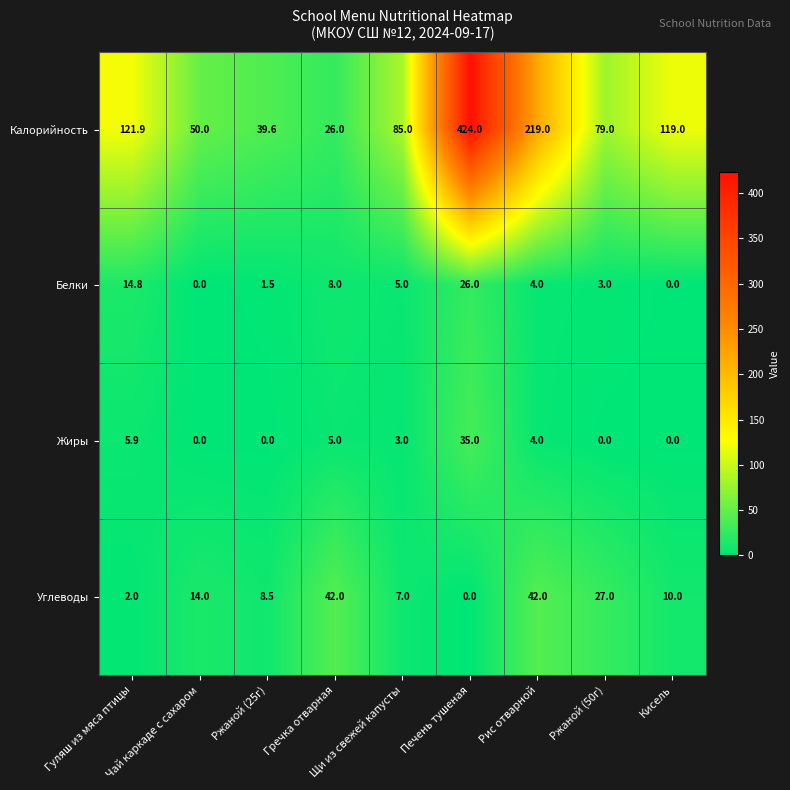

What is the difference between the maximum and minimum values in the Углеводы series?

42.0